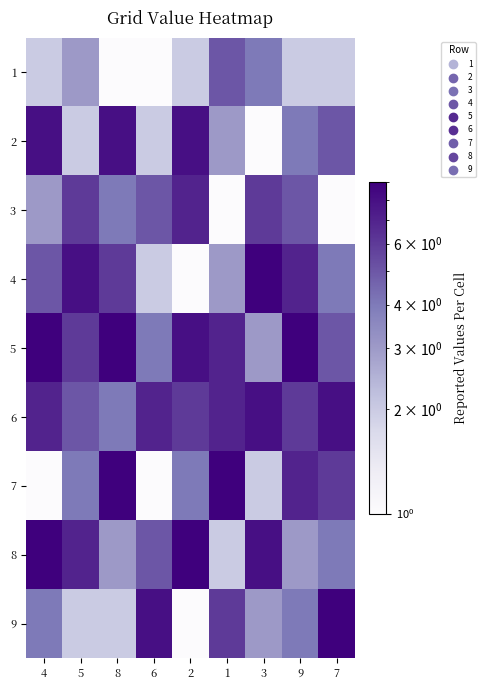

At how many categories does at least one series exceed 4?

9